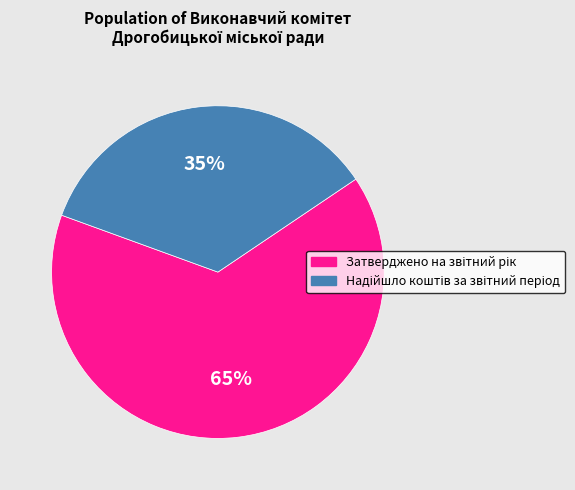

Is there a majority slice in this chart?

Yes